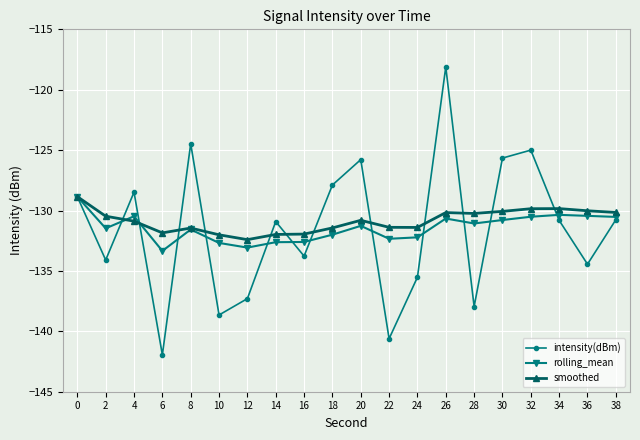

At which label does intensity(dBm) reach its minimum?

6